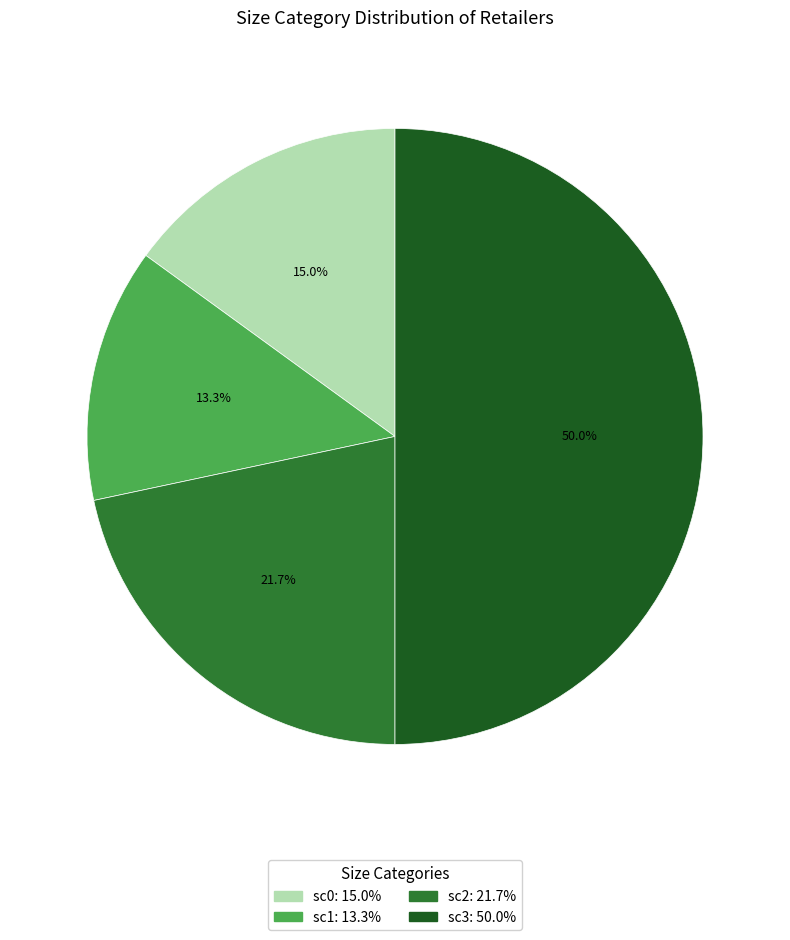

Does sc2 account for over 50% of the chart?

No